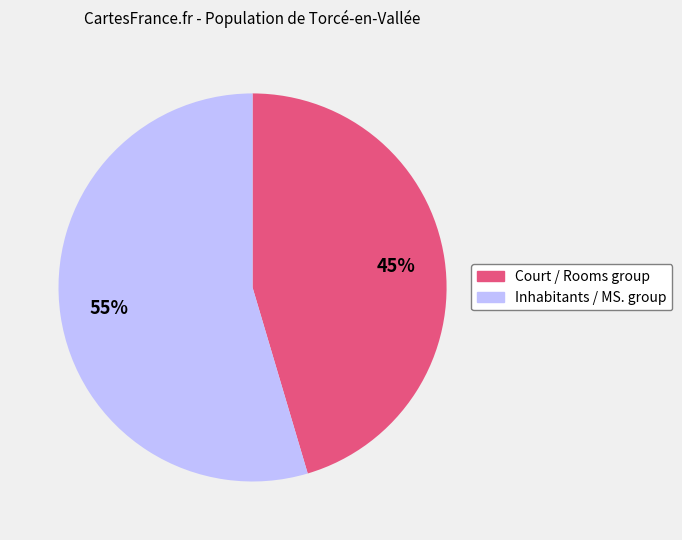

Is there any slice that represents more than half of the pie?

Yes